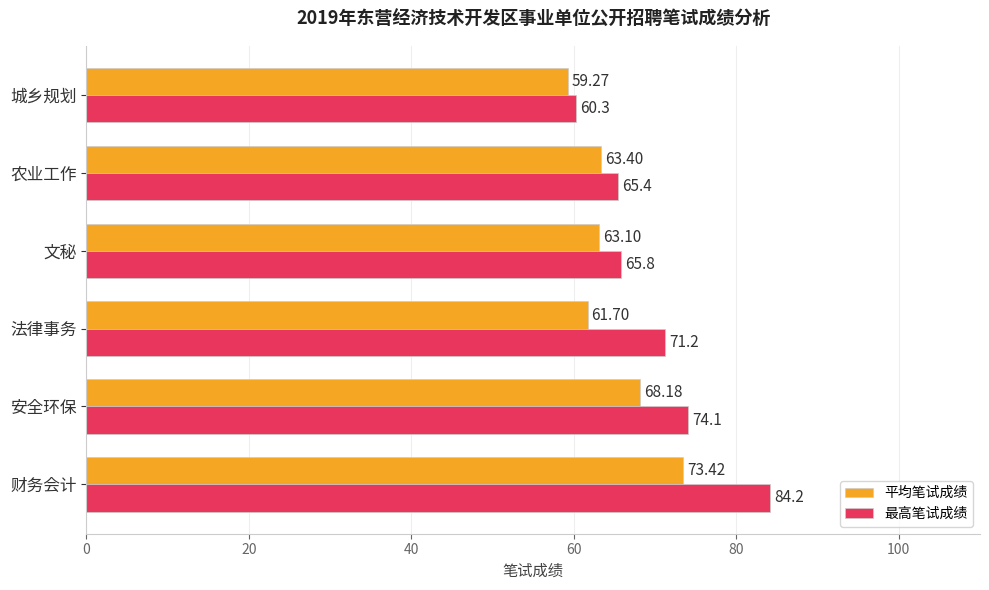

What is the total value across all series at 法律事务?

132.9